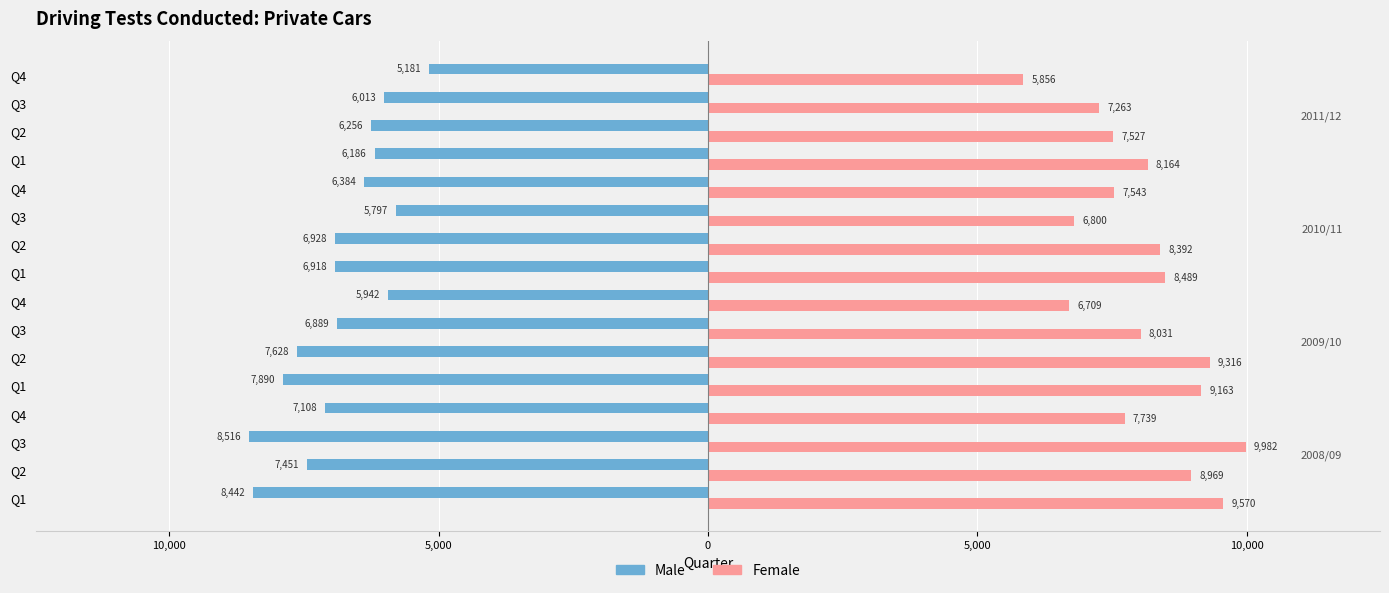

What are all the series names shown in the legend?

Male, Female